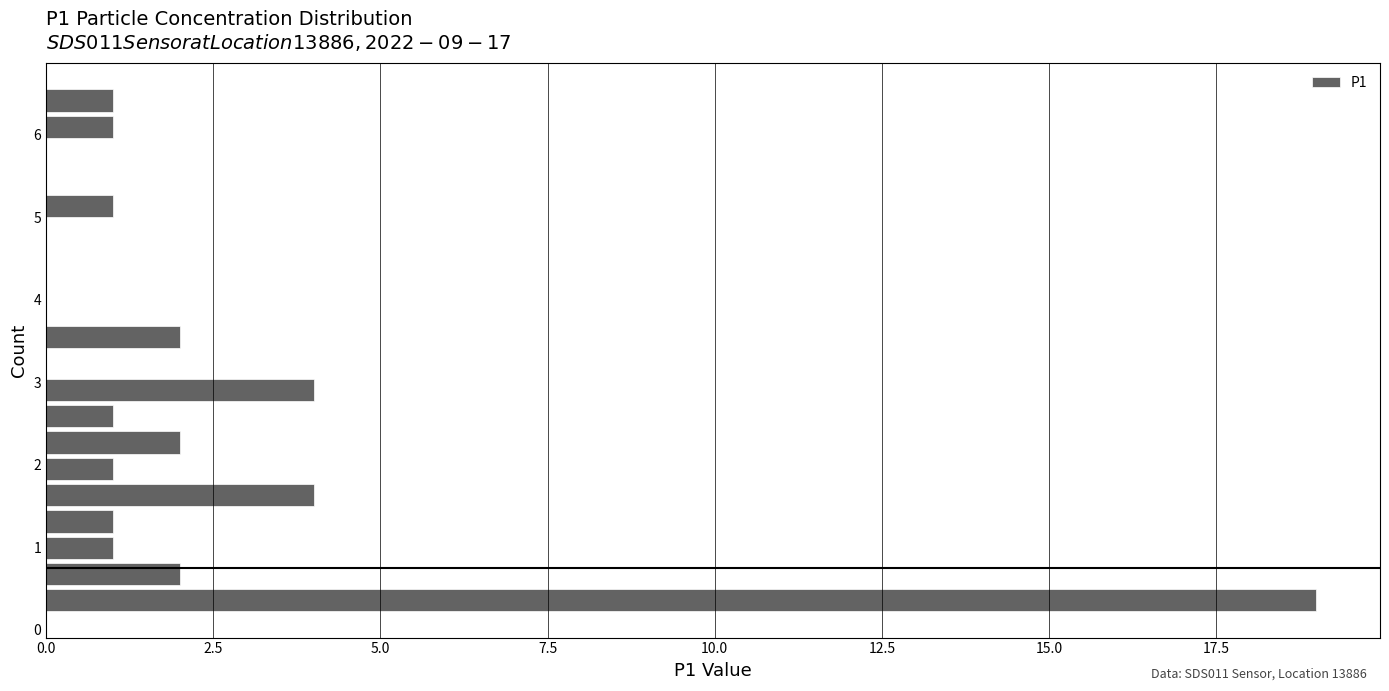

Around what value on the y-axis is the longest bar? Give the approximate position of its centre, as read against the axis.

0.4